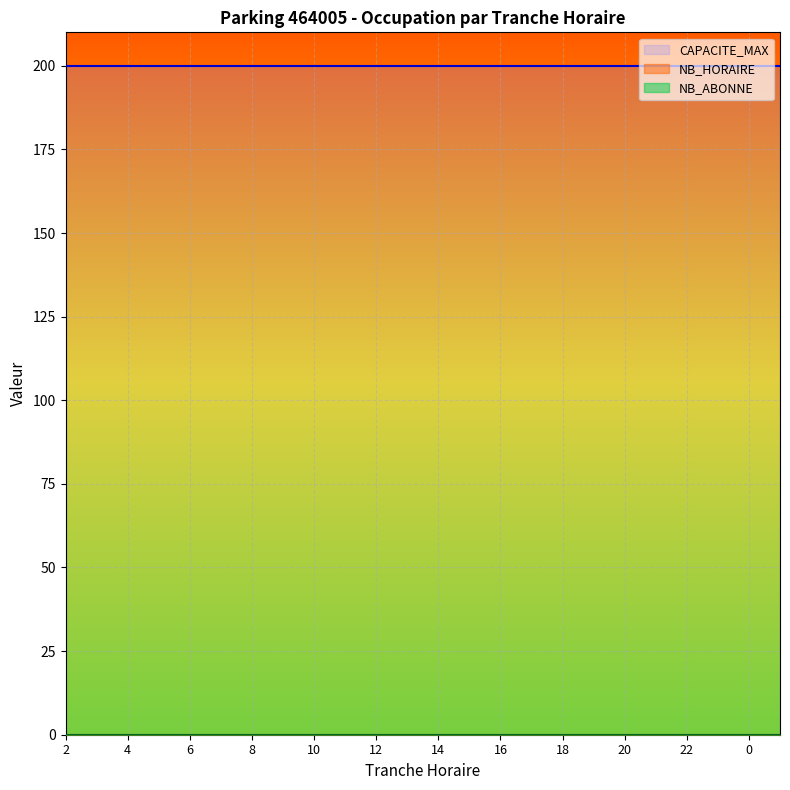

What is the label of the 2nd point from the left?

3